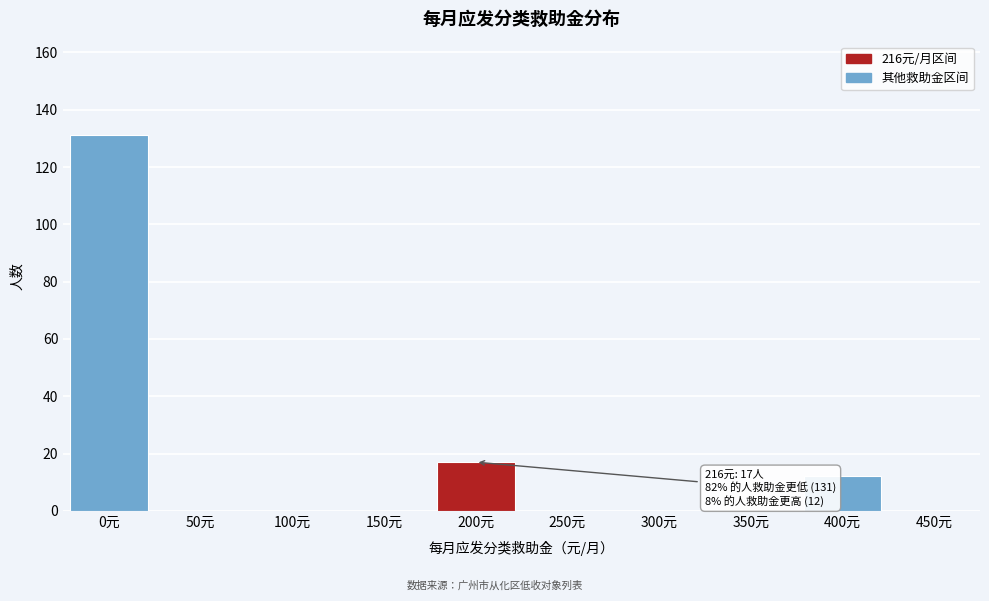

Reading left to right, extract all data points from this chart.

0元=131	50元=0	100元=0	150元=0	200元=17	250元=0	300元=0	350元=0	400元=12	450元=0